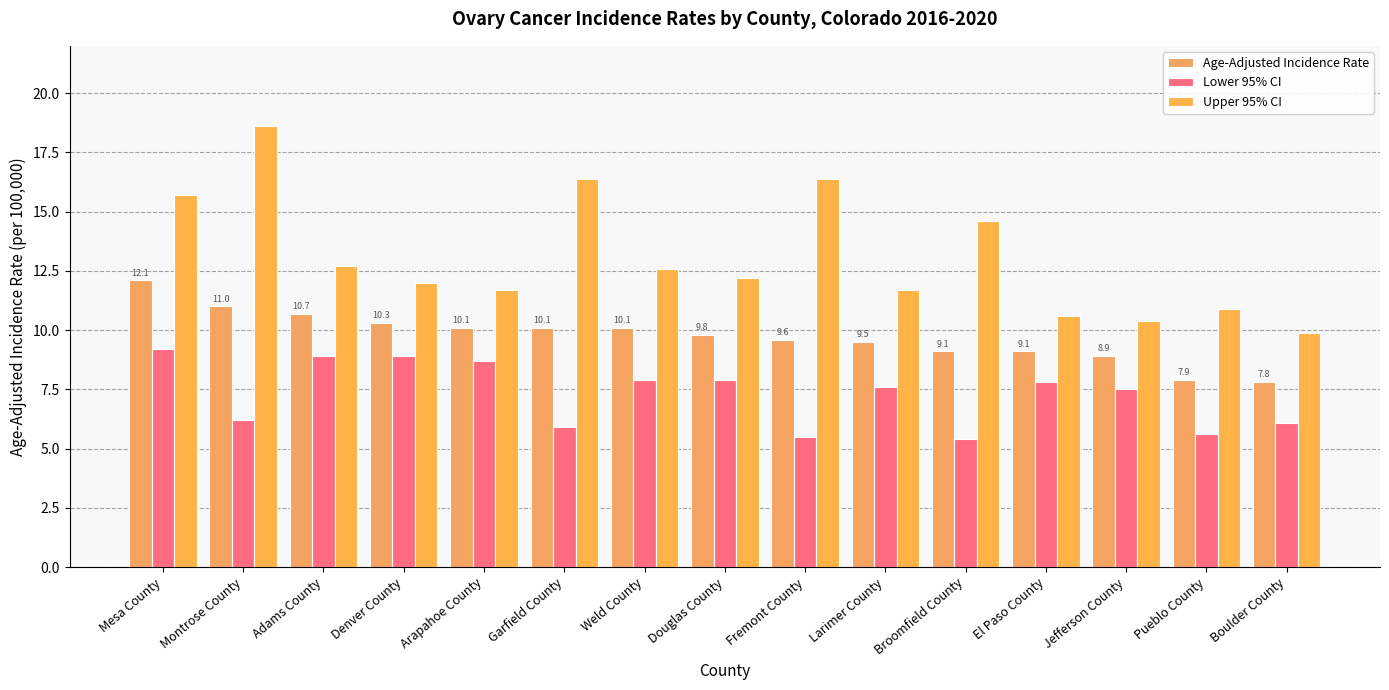

Rank the series by their average value, from highest to lowest.

Upper 95% CI, Age-Adjusted Incidence Rate, Lower 95% CI